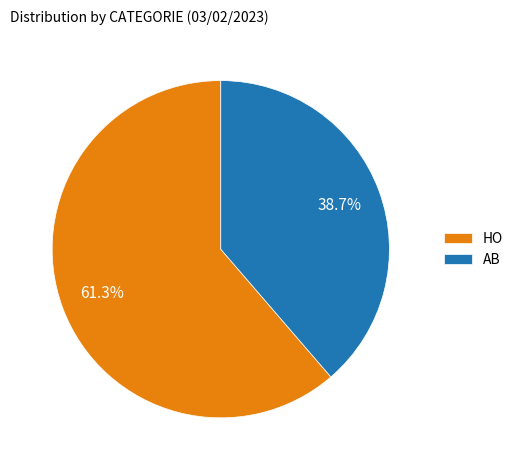

To the nearest percent, what percentage of the pie is HO?

61%